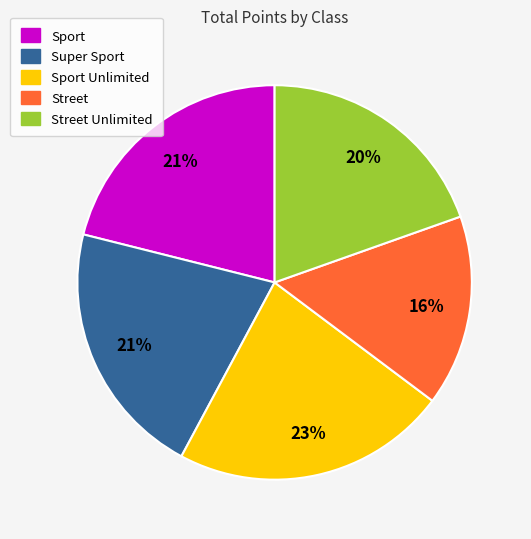

To the nearest percent, what is the average slice percentage?

20%